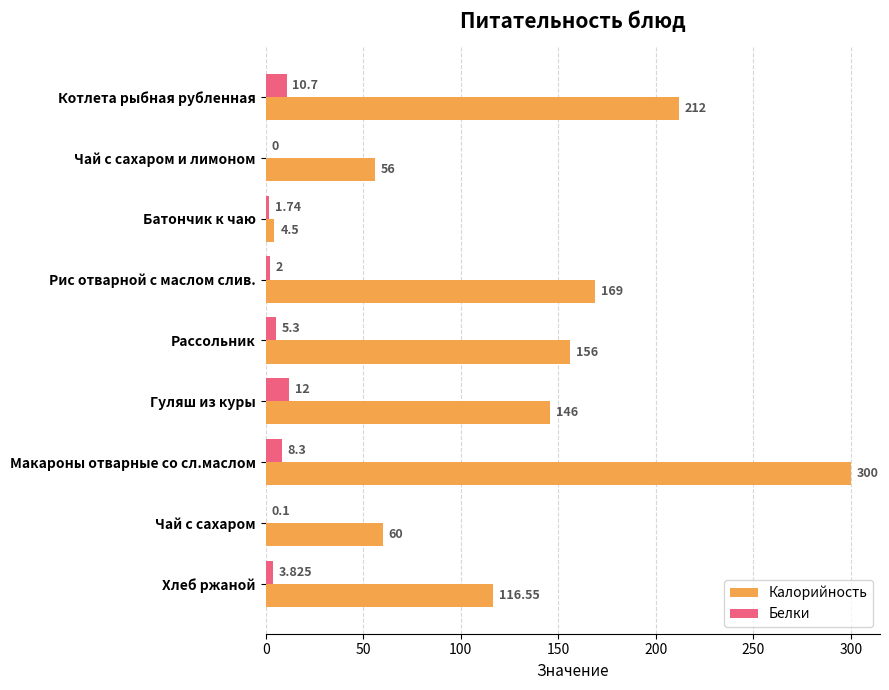

Which series has the widest spread of values?

Калорийность